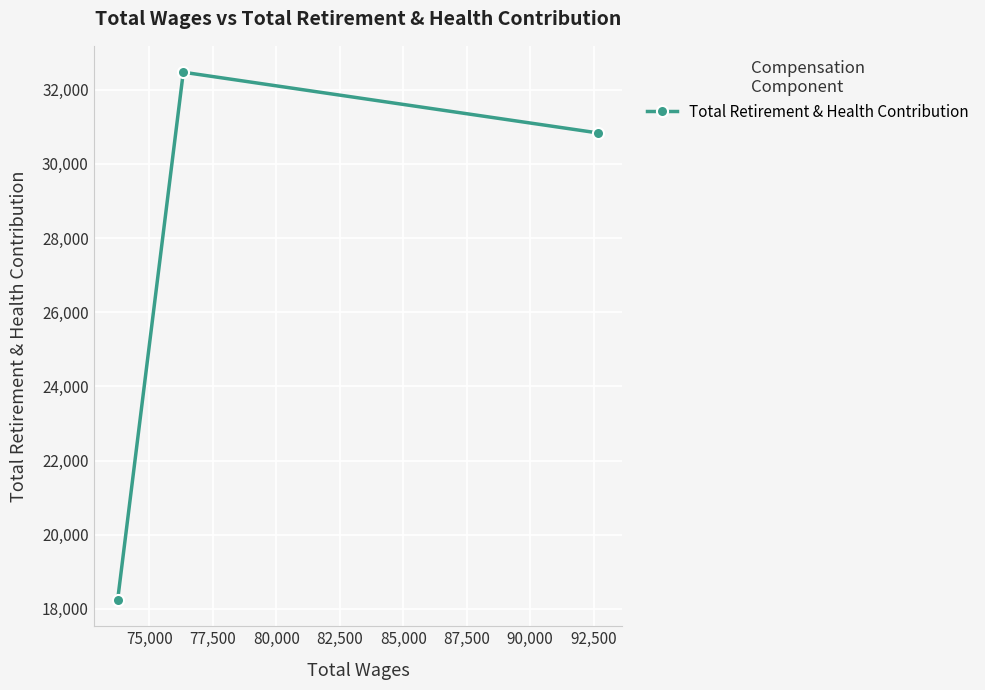

Reading right to left, transcribe all the data shown in this chart.

30834	32472	18245